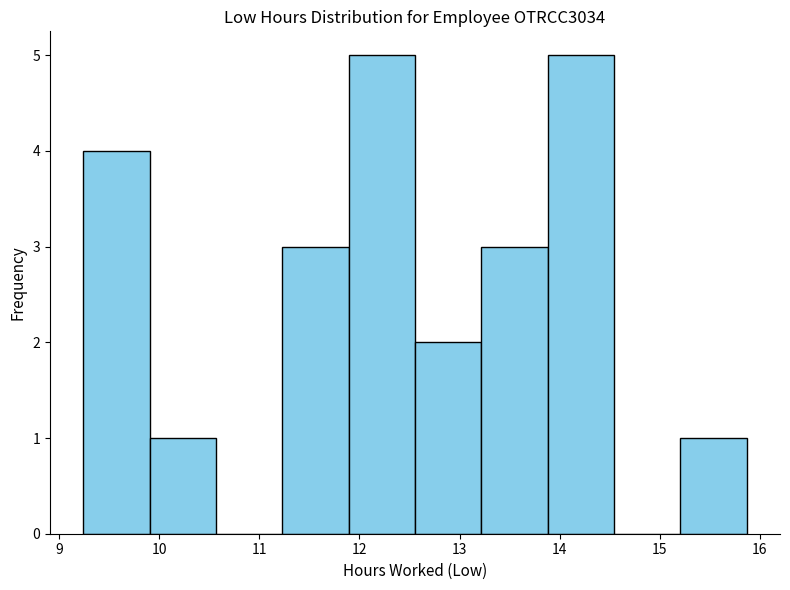

Reading left to right, list every bar in this chart as the range it spans on the x-axis followed by its height. Neither the bar edges nor the heights are printed on the chart, so give them approximately, as read against the axes.

9.2 to 9.9: 4
9.9 to 10.6: 1
10.6 to 11.2: 0
11.2 to 11.9: 3
11.9 to 12.6: 5
12.6 to 13.2: 2
13.2 to 13.9: 3
13.9 to 14.5: 5
14.5 to 15.2: 0
15.2 to 15.9: 1